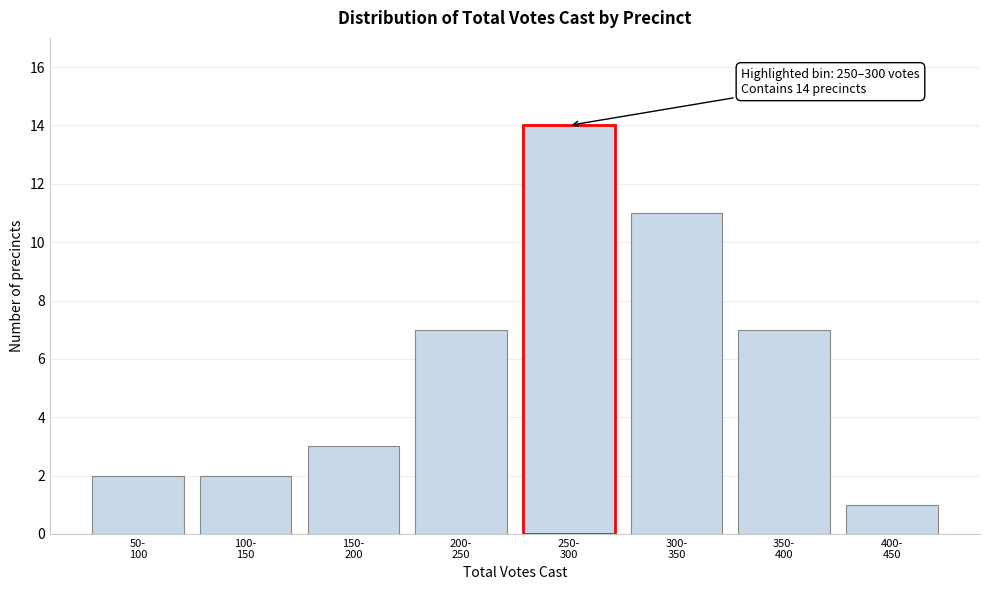

Reading right to left, list all the values displayed in this chart.

1	7	11	14	7	3	2	2